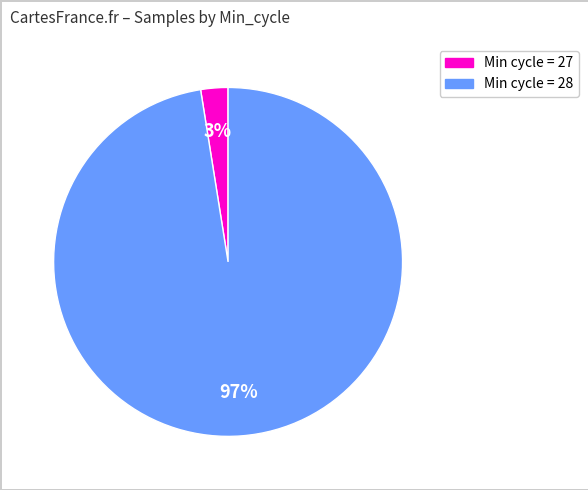

Is there any slice that represents more than half of the pie?

Yes